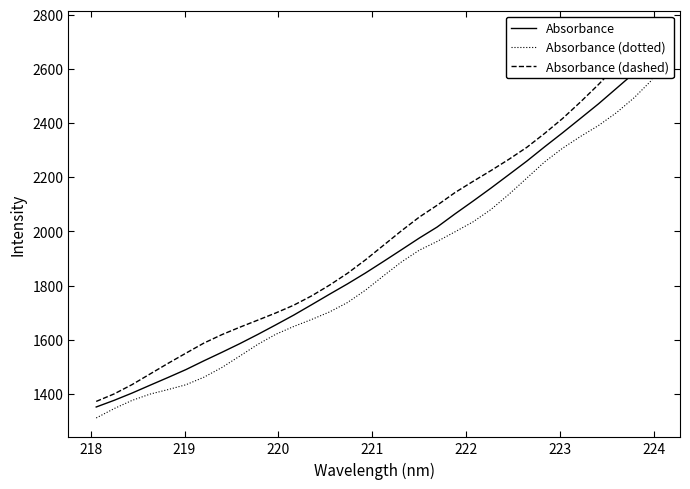

True or false: Absorbance has more than 0 points higher than both neighbors.

False